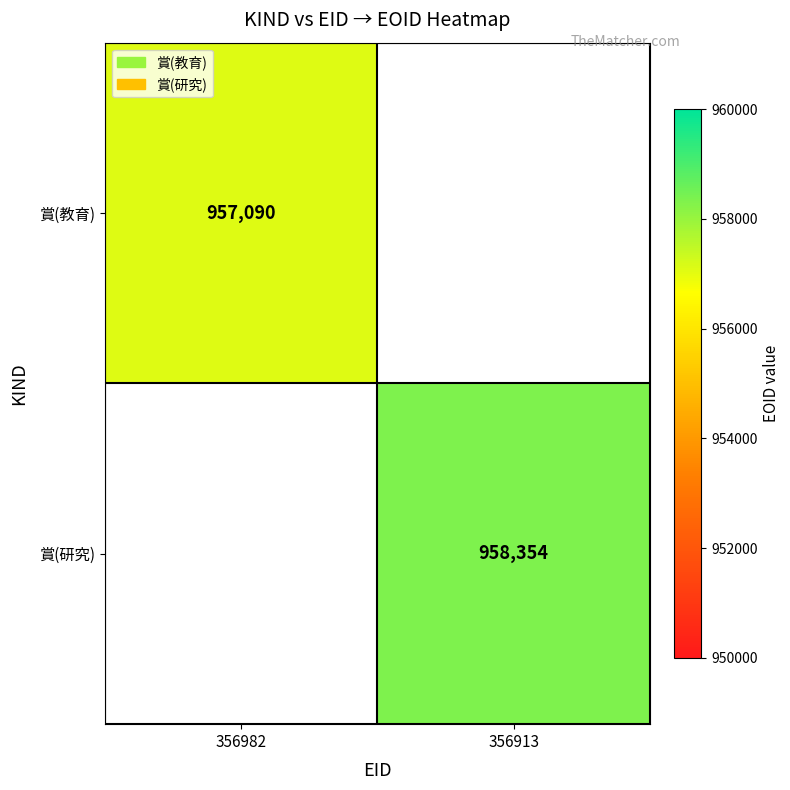

The 賞(研究) series shows 1611255 at 356913. True or false?

False